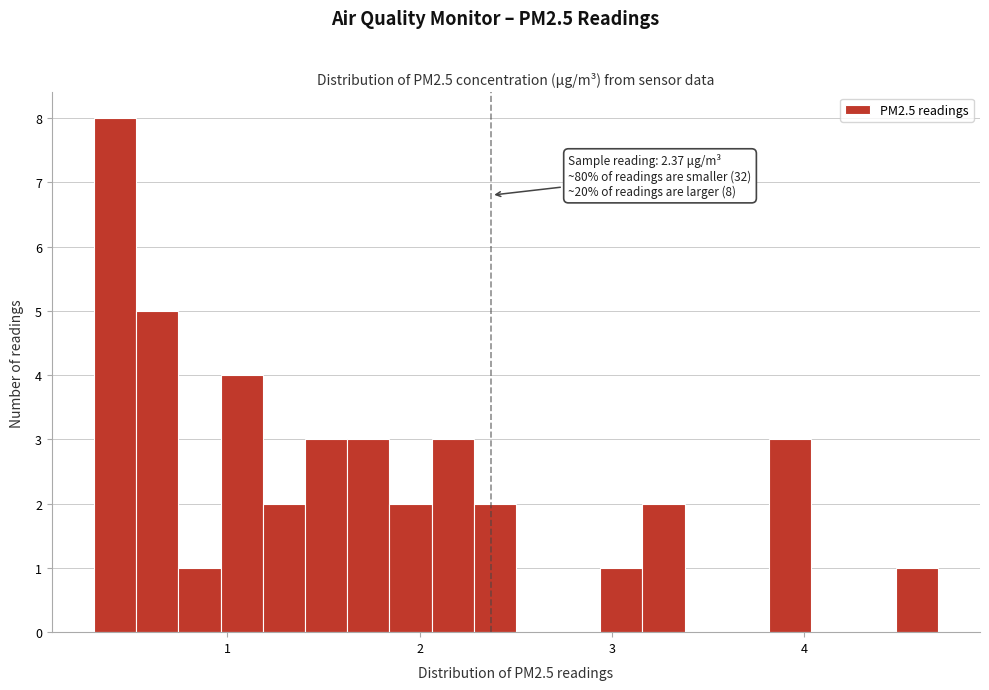

Read against the x-axis, roughly where is the centre of the tallest bar?

0.4